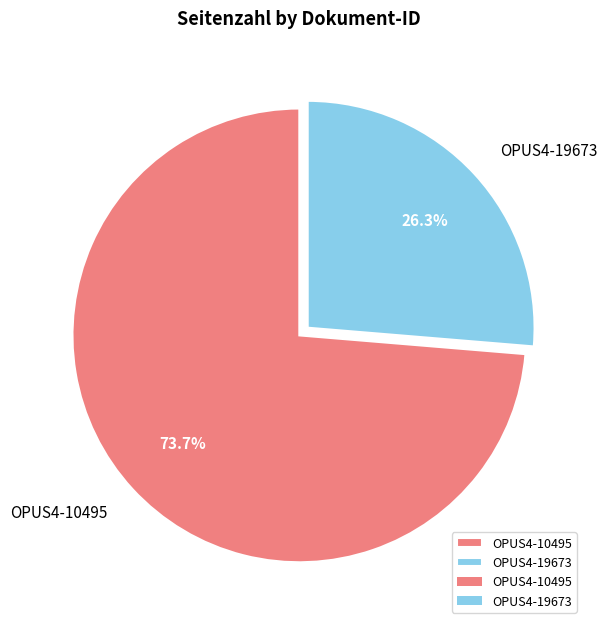

What is the ratio of the value at OPUS4-19673 to the value at OPUS4-10495?

0.4